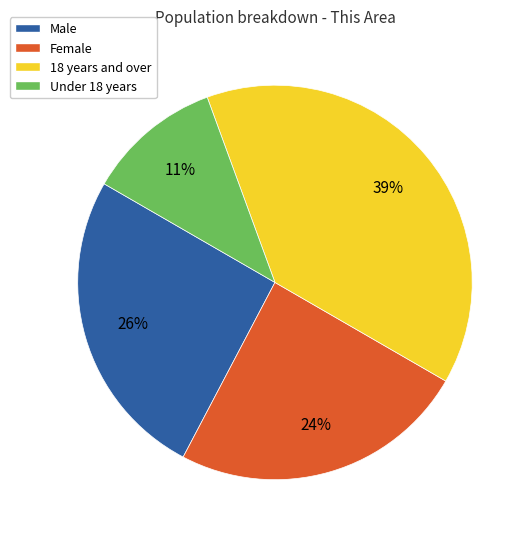

Is there a majority slice in this chart?

No